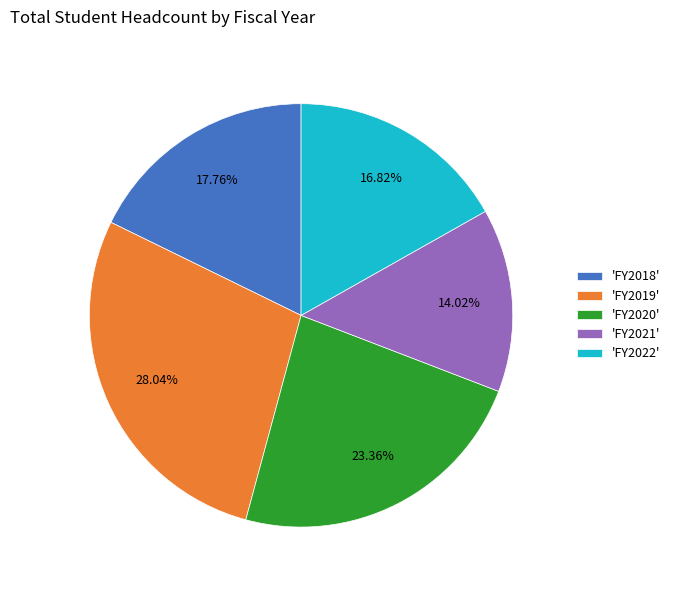

Do 'FY2019' and 'FY2020' together represent more than half of the pie?

Yes